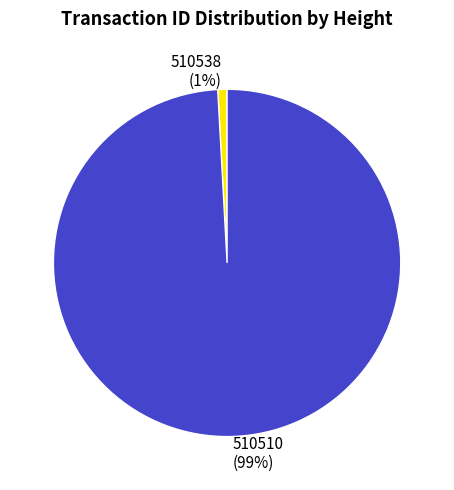

To the nearest percent, what is the average slice percentage?

50%